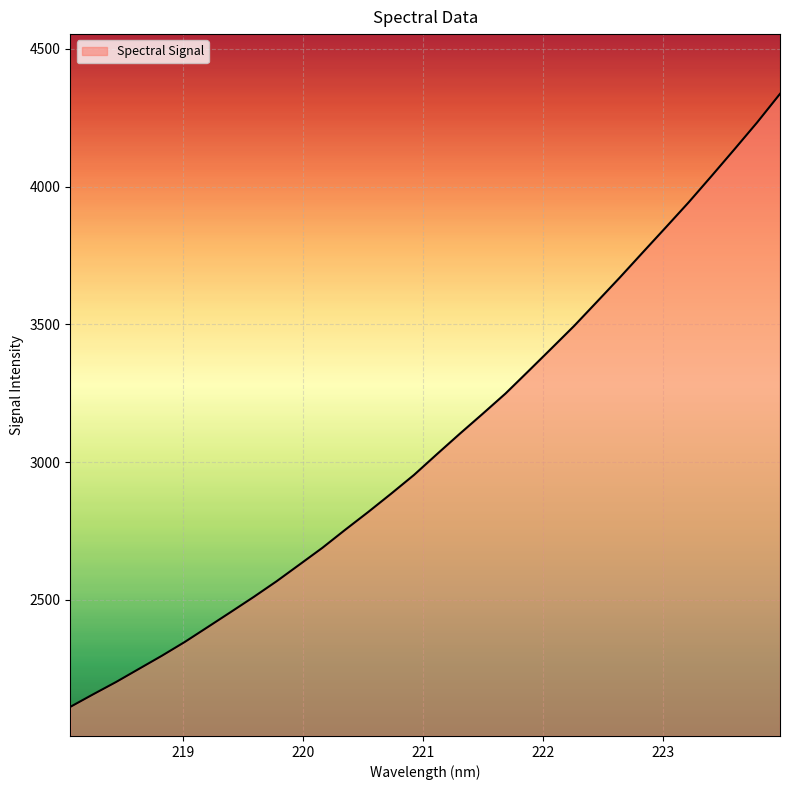

What is the maximum value shown in the chart?

4336.8